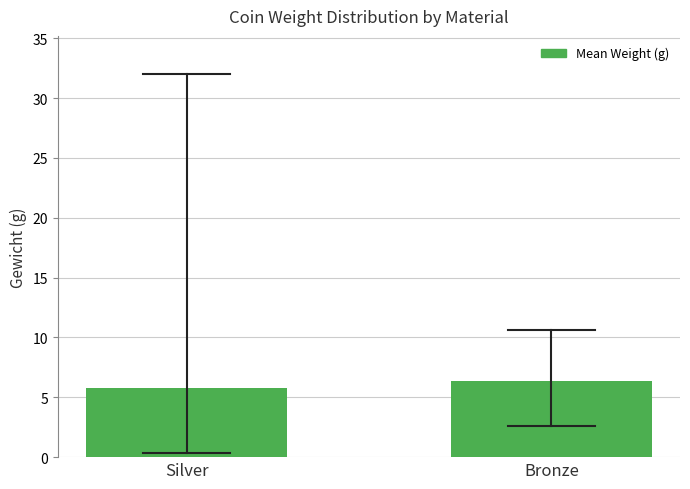

Reading right to left, list all the values displayed in this chart.

6.4	5.8